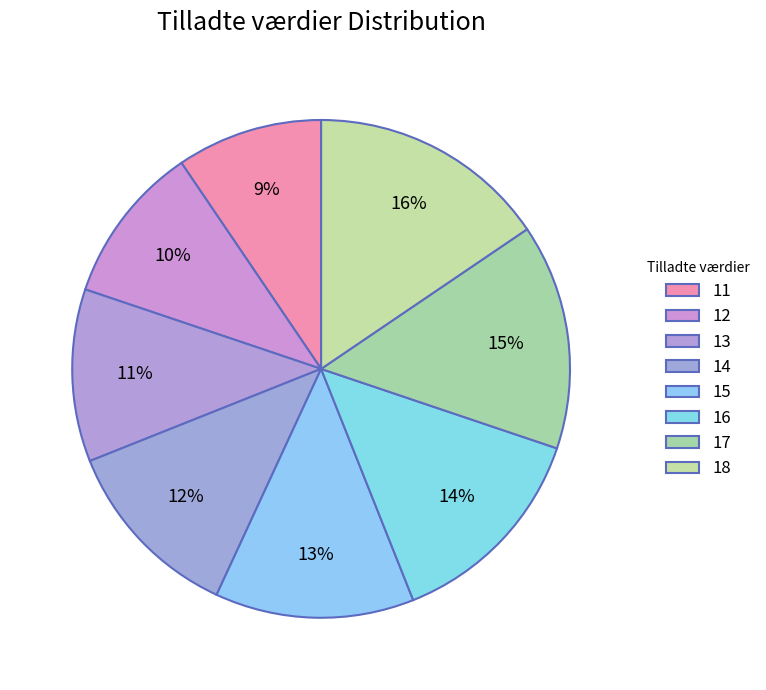

What is the ratio of the value at 14 to the value at 11?

1.3